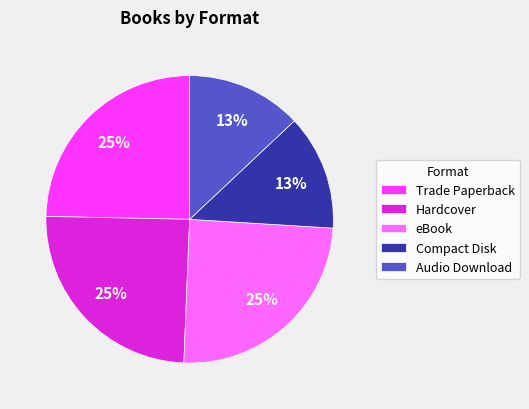

Do Hardcover and eBook together represent more than half of the pie?

No